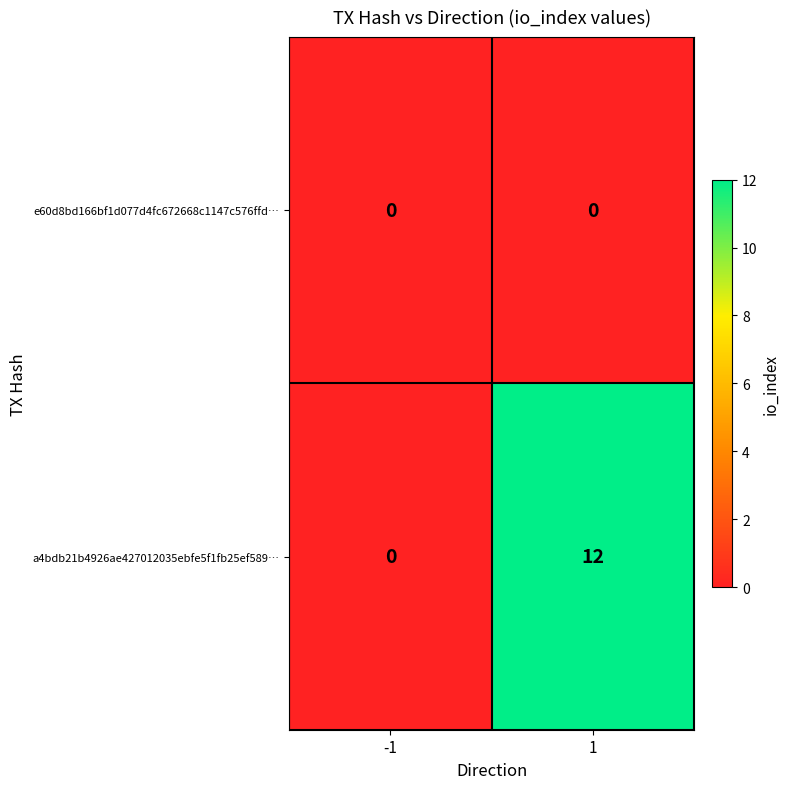

What is the sum of the a4bdb21b4926ae427012035ebfe5f1fb25ef589… values at -1 and 1?

12